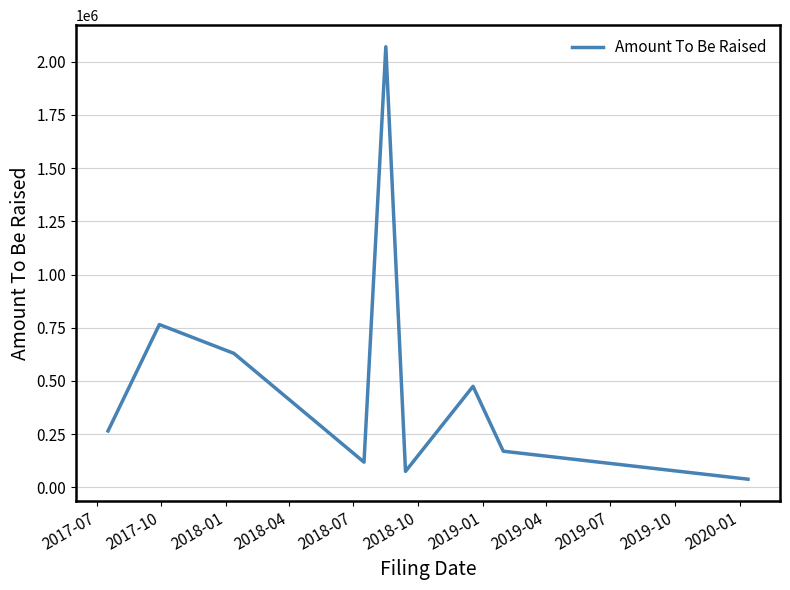

What is the maximum value shown in the chart?

2070374